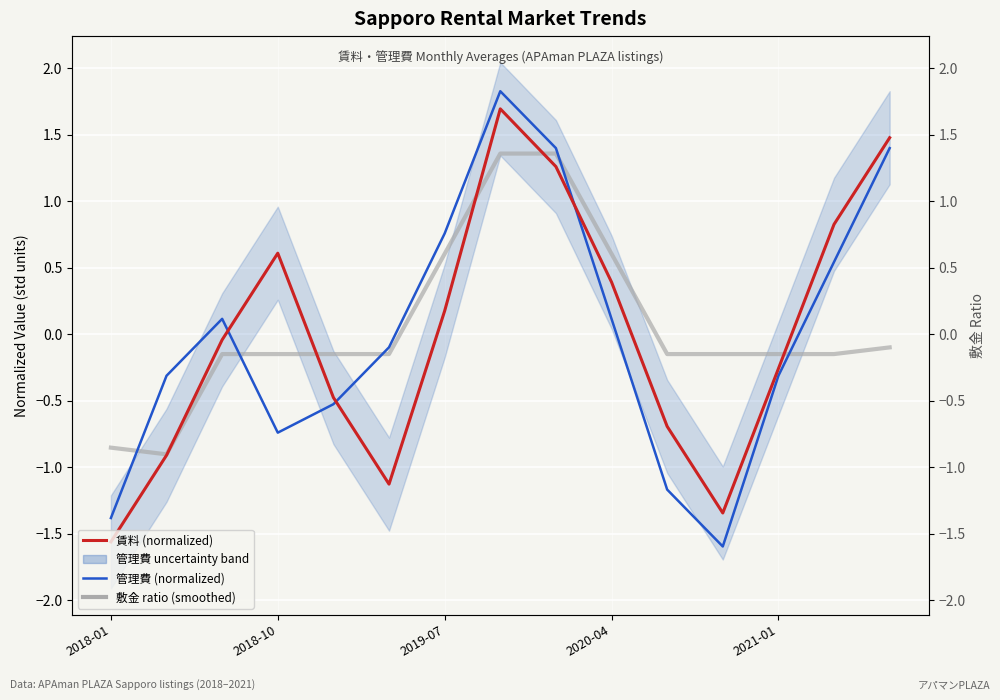

Which series has the largest range (max minus min)?

管理費 (normalized)